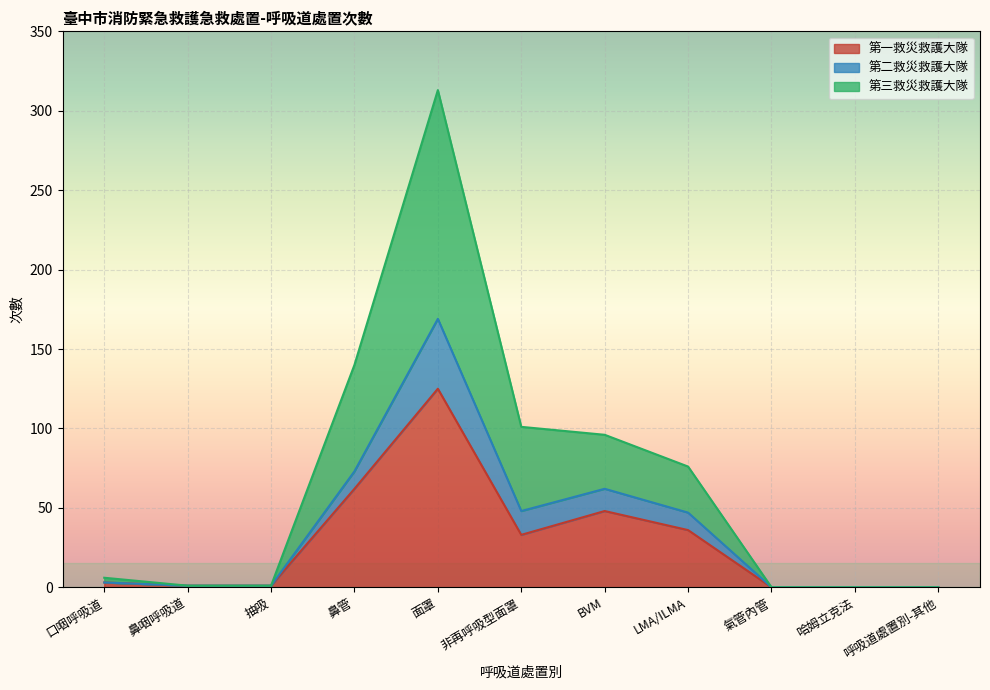

True or false: 第一救災救護大隊 has a value of 48 at BVM.

True